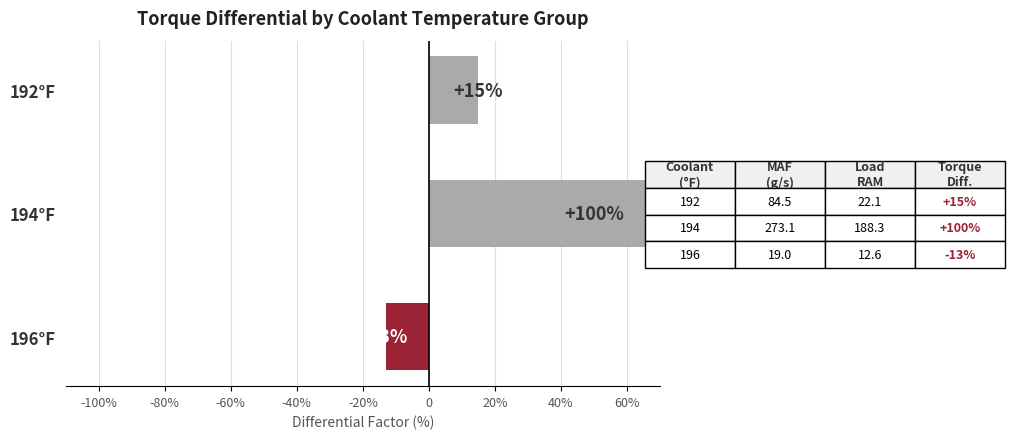

How many positive values are there?

2